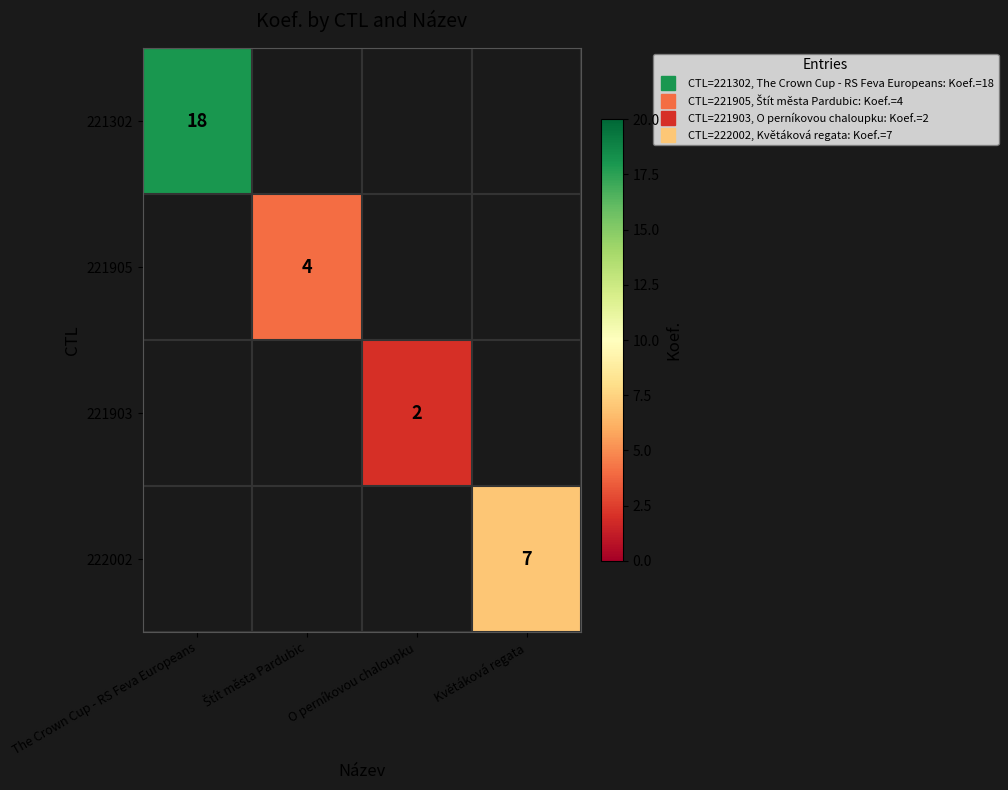

Is it true that 221903 equals 2.0 at O perníkovou chaloupku?

True